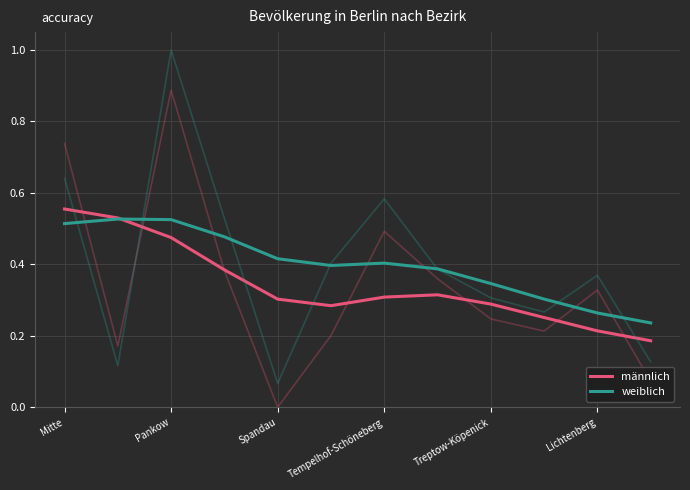

In weiblich, how many points are higher than both neighbors (excluding endpoints)?

2